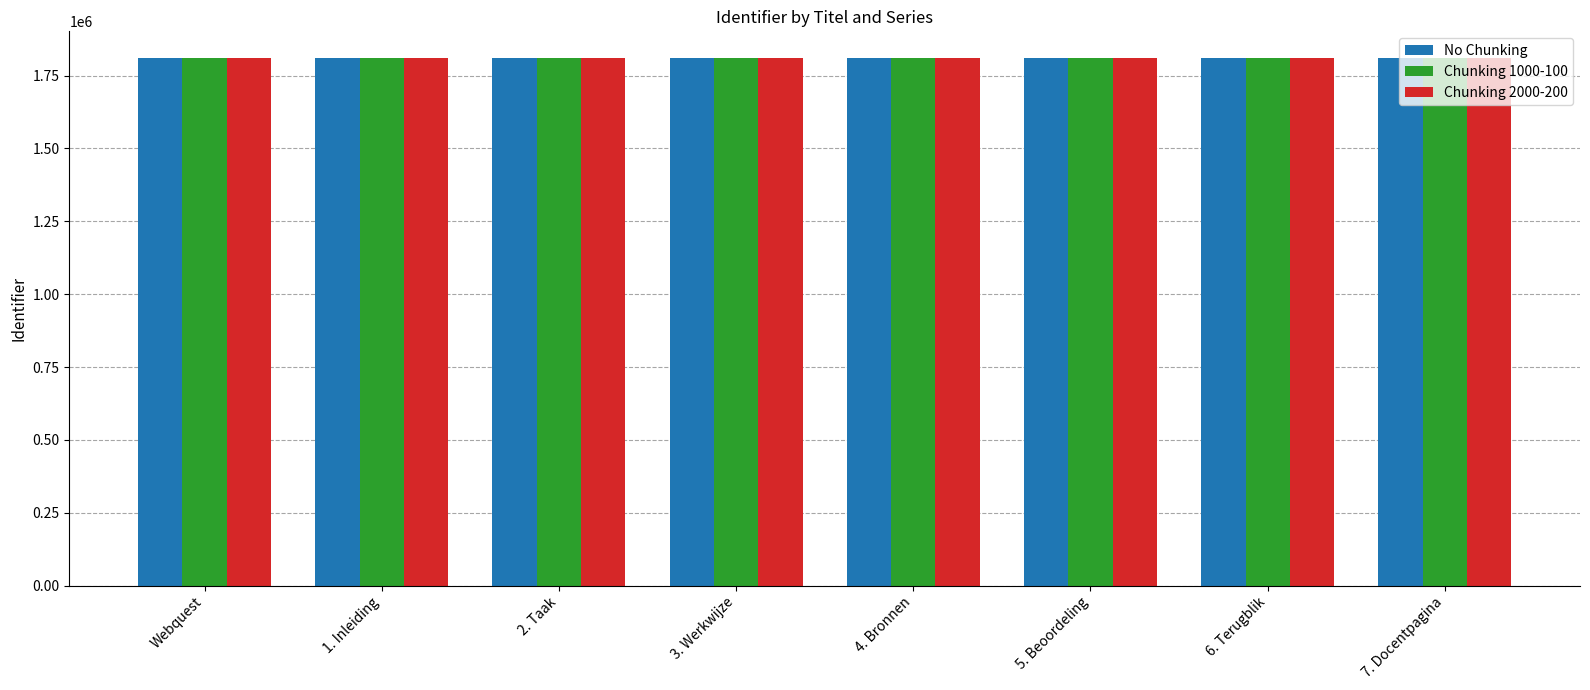

What position from the right is 3. Werkwijze?

5